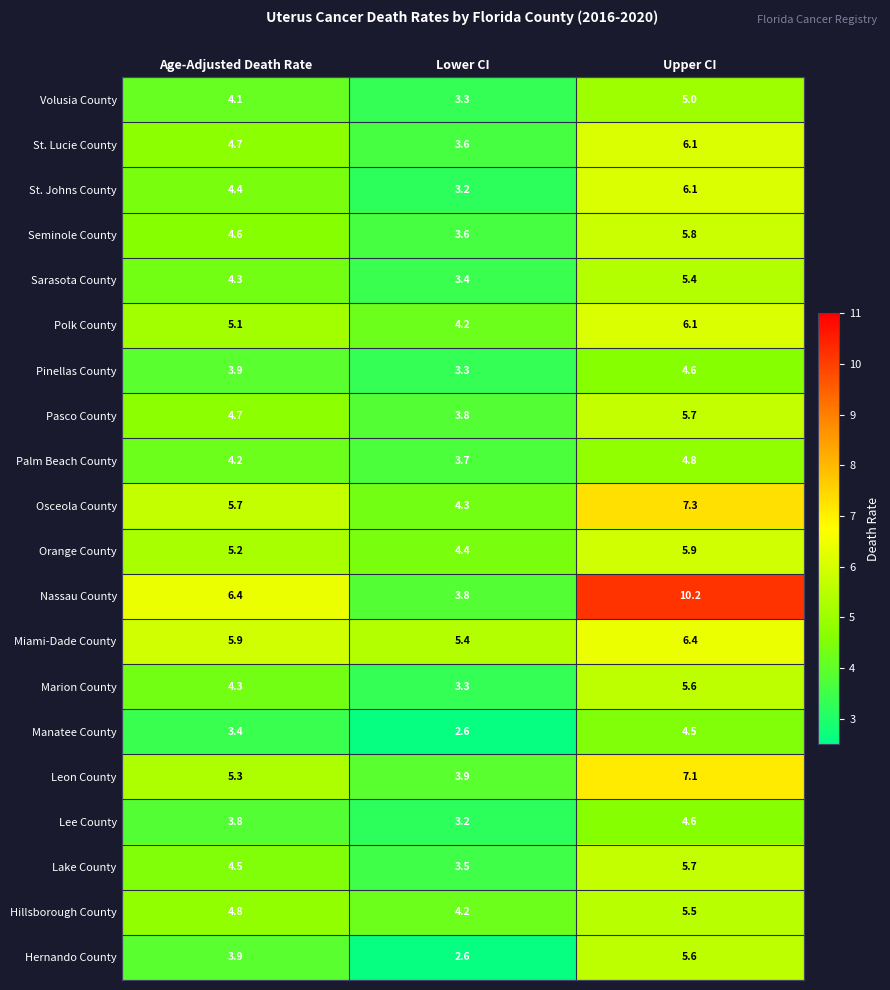

Where is Polk County nearest to the value 5?

Age-Adjusted Death Rate